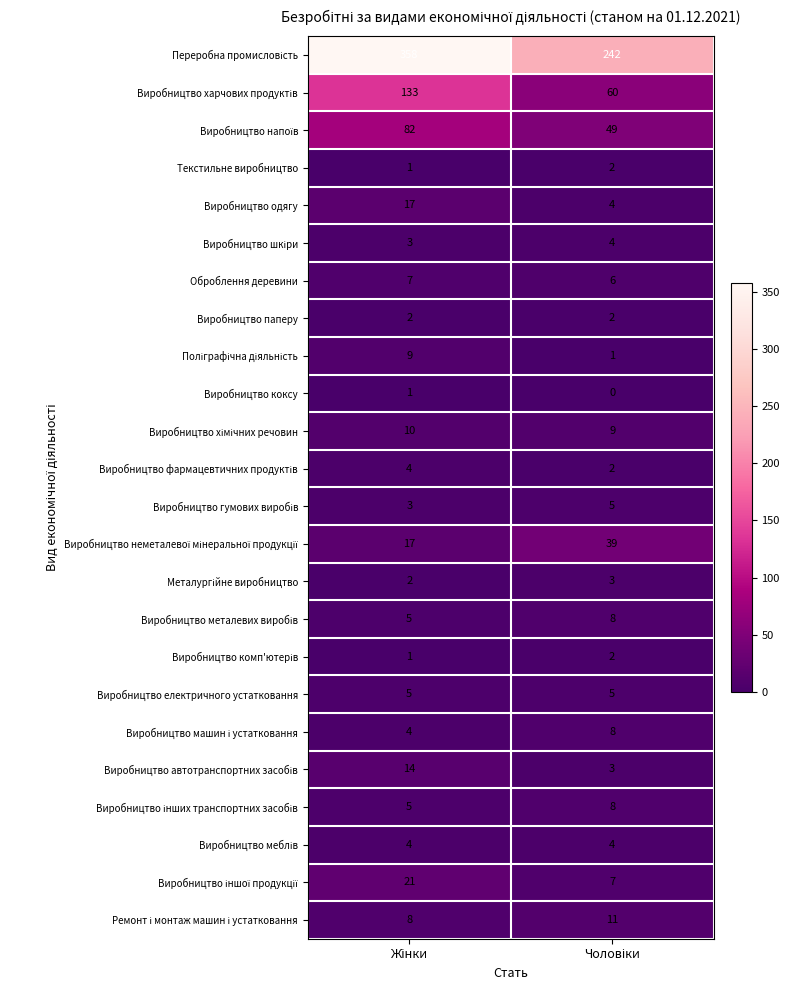

What is the highest value of the Виробництво одягу series?

17